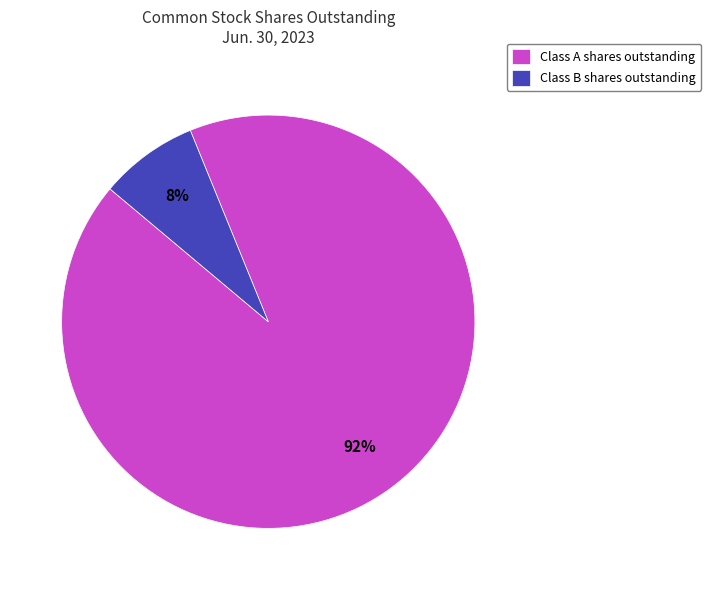

Between Class B shares outstanding and Class A shares outstanding, which is larger?

Class A shares outstanding